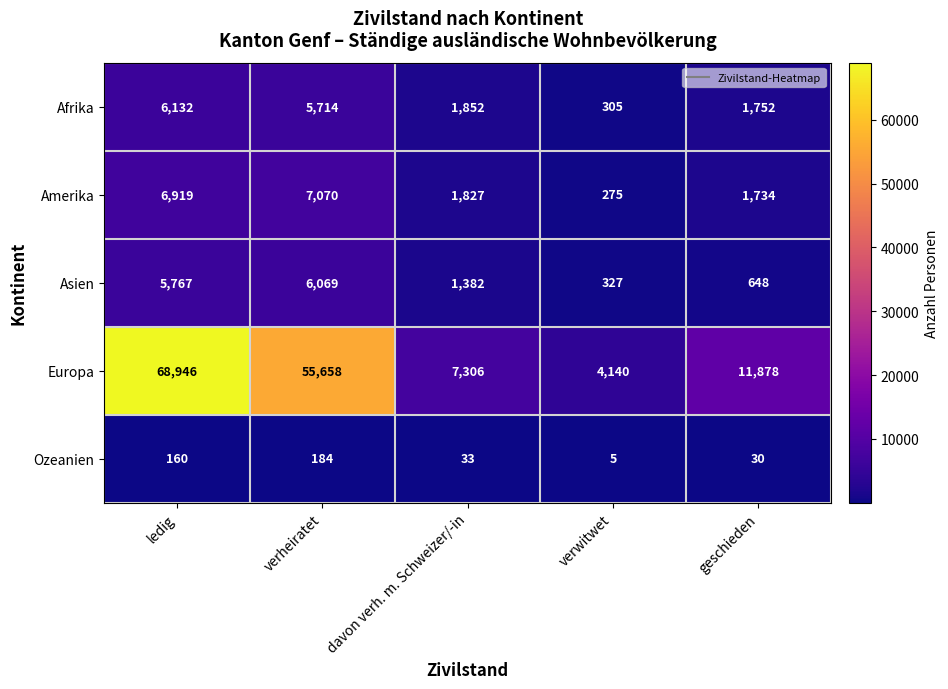

What is the difference between the Ozeanien values at geschieden and verheiratet?

154